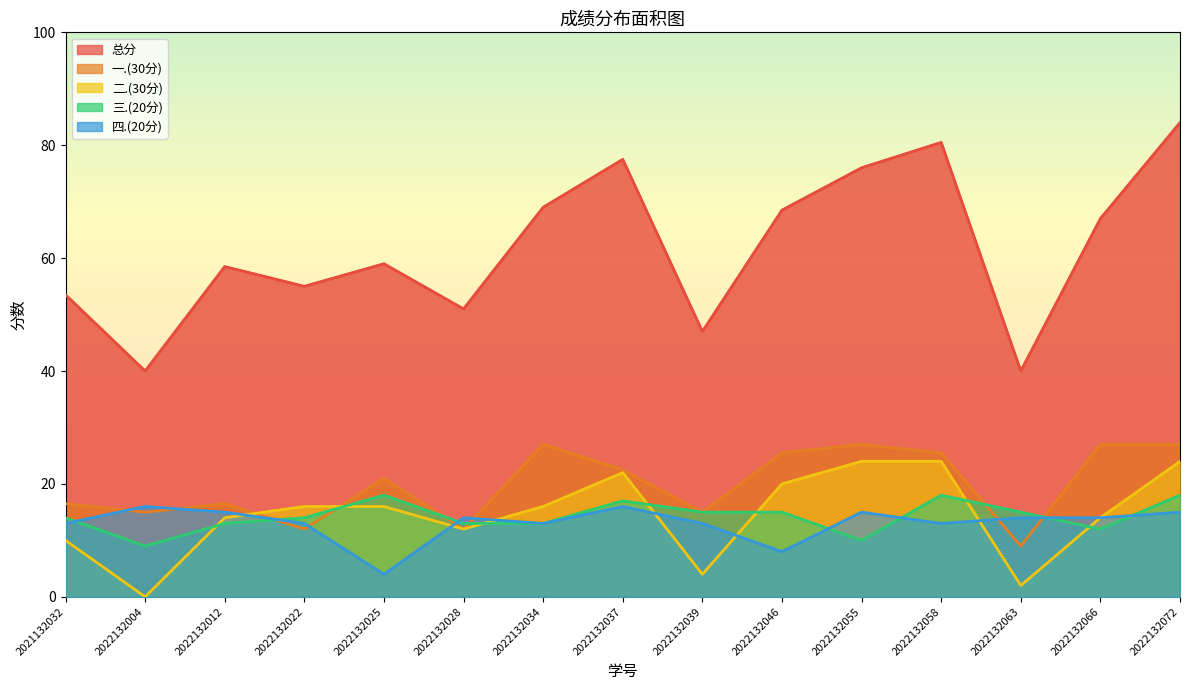

Where is the first local minimum for 二.(30分)?

2022132004